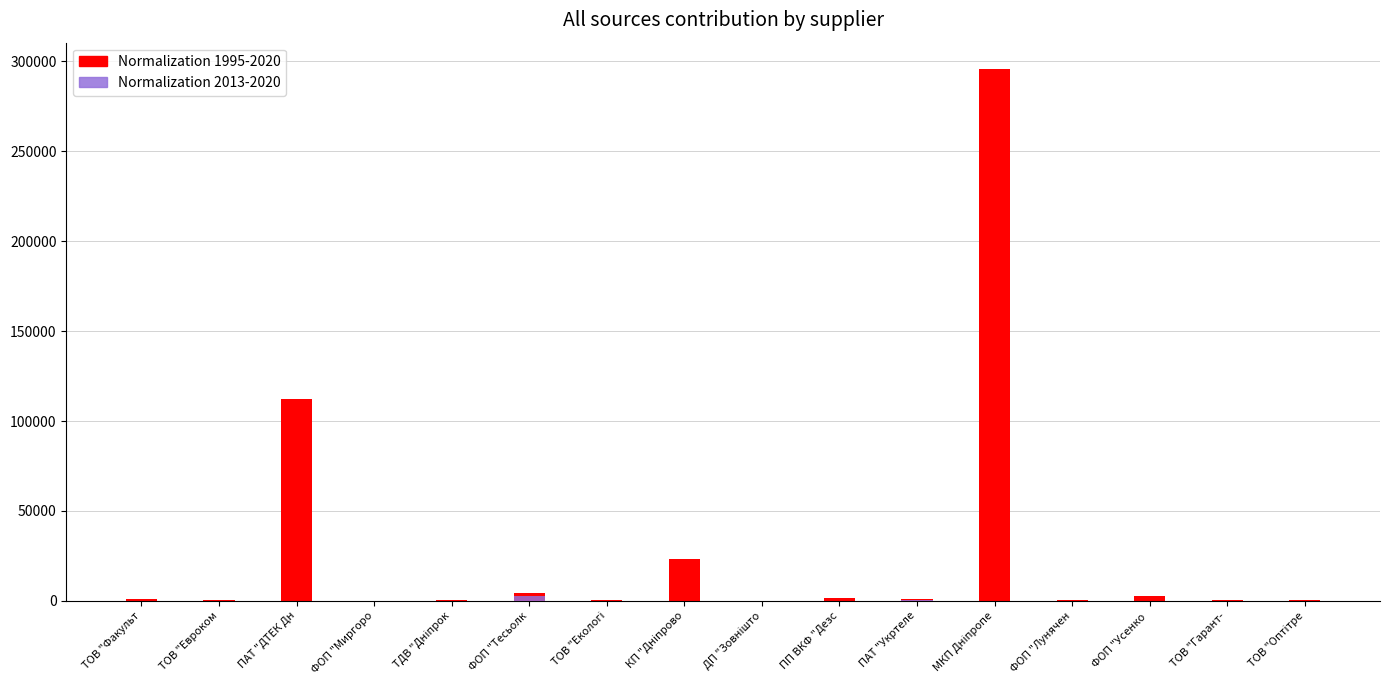

Where is Normalization 1995-2020 nearest to the value 147824?

ПАТ "ДТЕК Дн